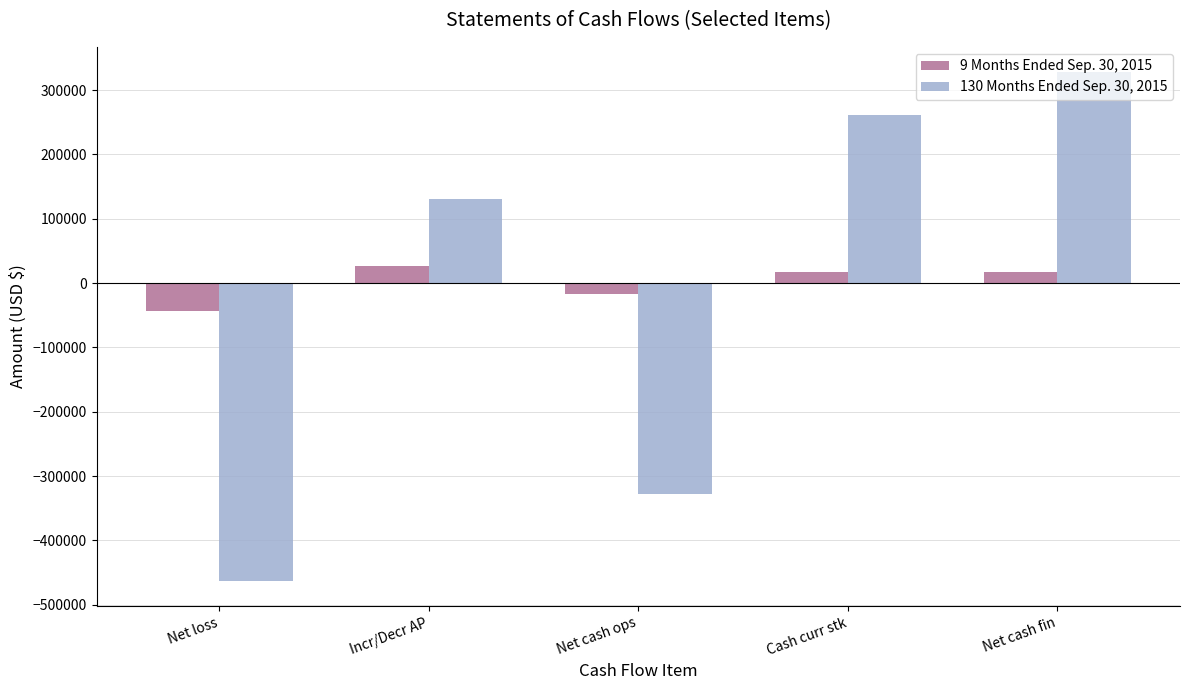

At Net cash ops, list the series in order from smallest to largest.

130 Months Ended Sep. 30, 2015, 9 Months Ended Sep. 30, 2015